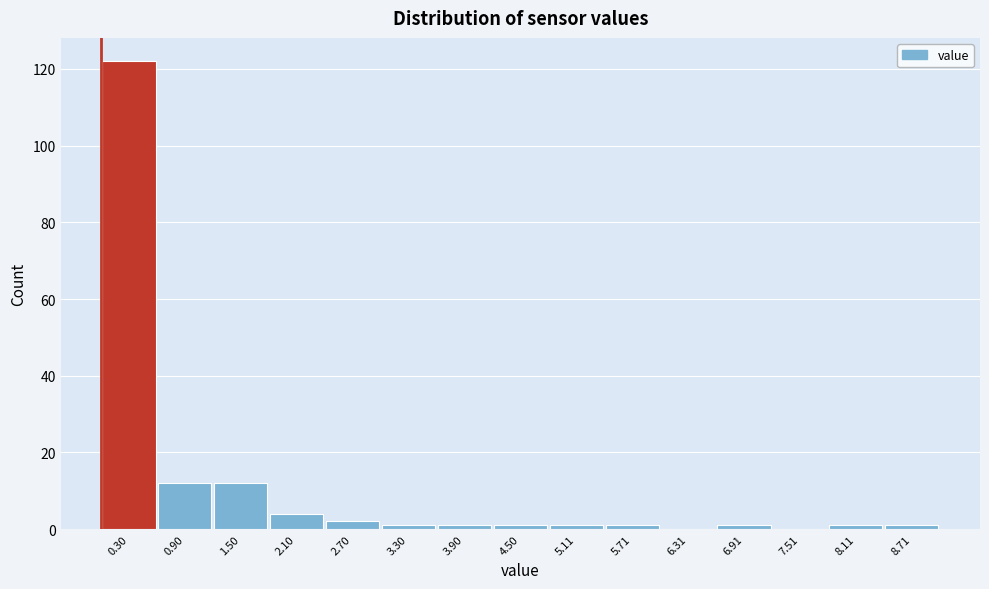

Reading left to right, list every bar in this chart as the range it spans on the x-axis followed by its height. Neither the bar edges nor the heights are printed on the chart, so give them approximately, as read against the axes.

0.0 to 0.6: 122
0.6 to 1.2: 12
1.2 to 1.8: 12
1.8 to 2.4: 4
2.4 to 3.0: 2
3.0 to 3.6: under 2
3.6 to 4.2: under 2
4.2 to 4.8: under 2
4.8 to 5.4: under 2
5.4 to 6.0: under 2
6.0 to 6.6: 0
6.6 to 7.2: under 2
7.2 to 7.8: 0
7.8 to 8.4: under 2
8.4 to 9.0: under 2